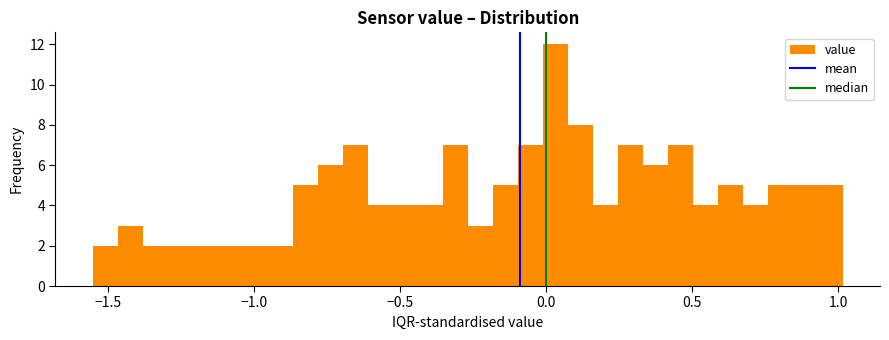

Read against the x-axis, roughly where is the centre of the tallest bar?

0.05